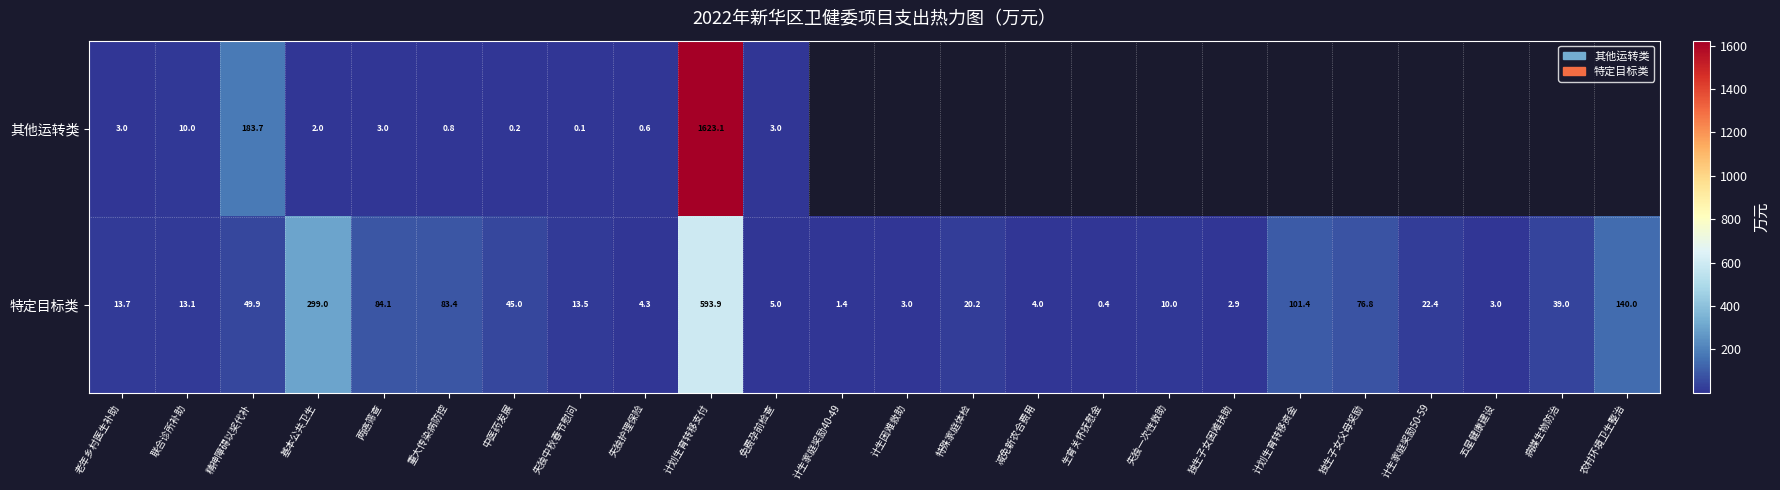

What value does the 特定目标类 series have at 独生子女父母奖励?

76.8